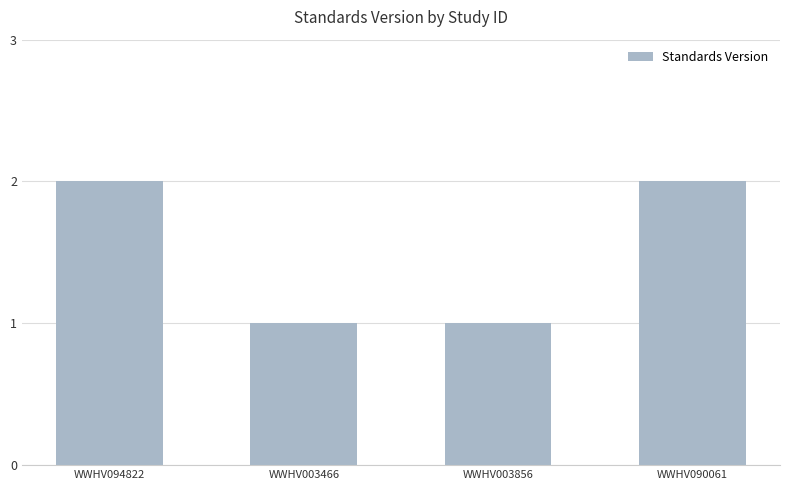

What is the approximate value at WWHV094822?

2